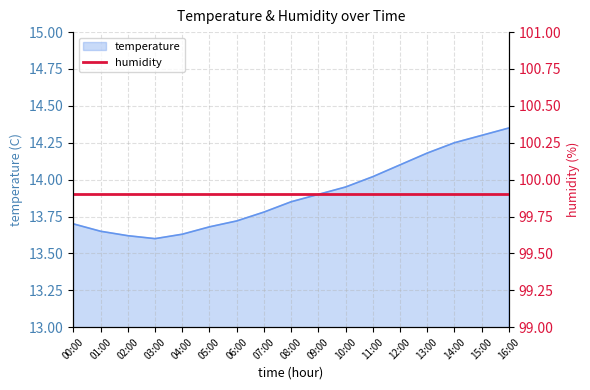

What is the change in value from 10:00 to 13:00?

+0.2